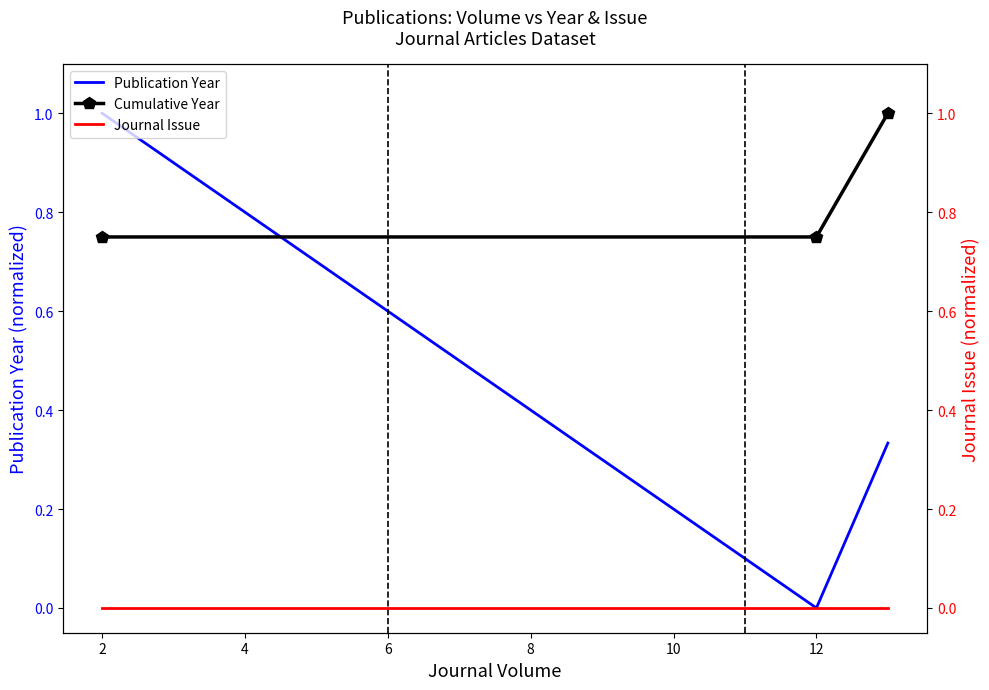

The value of Publication Year at 12 is -0.3. True or false?

False